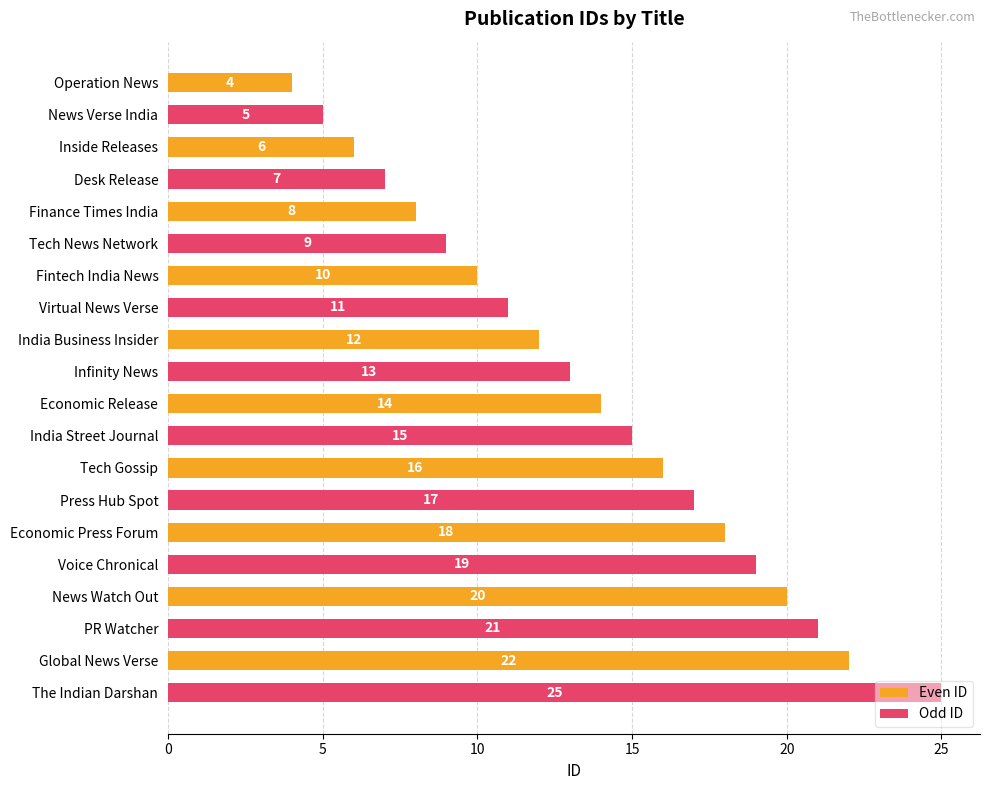

What are all the series names shown in the legend?

Even ID, Odd ID